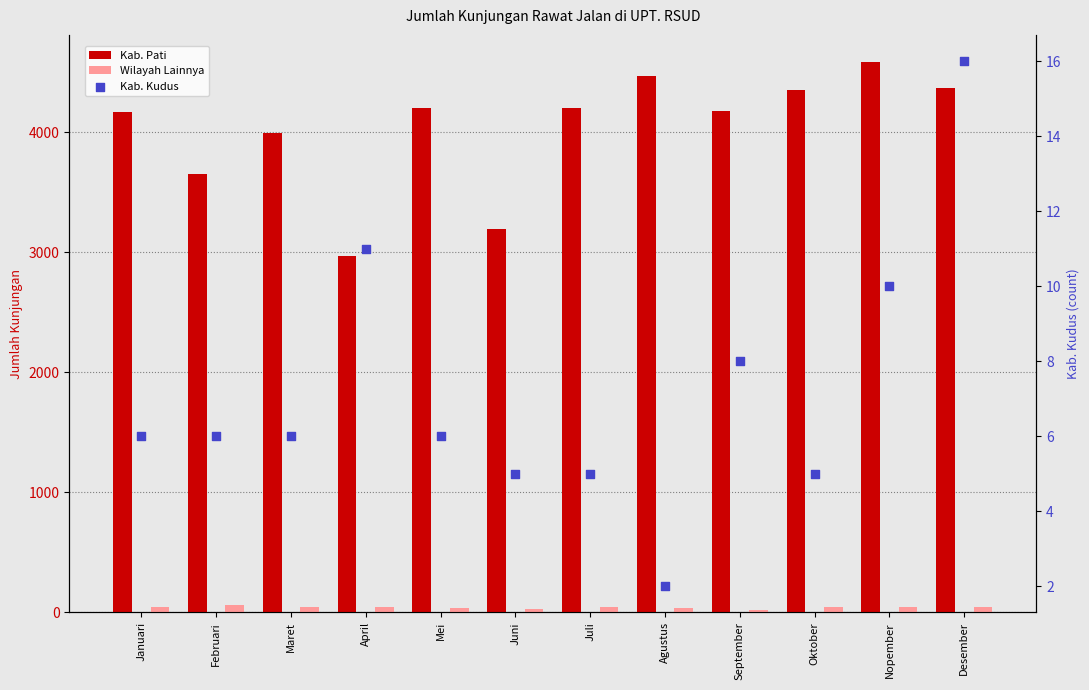

What is the total value across all series at Agustus?

4511